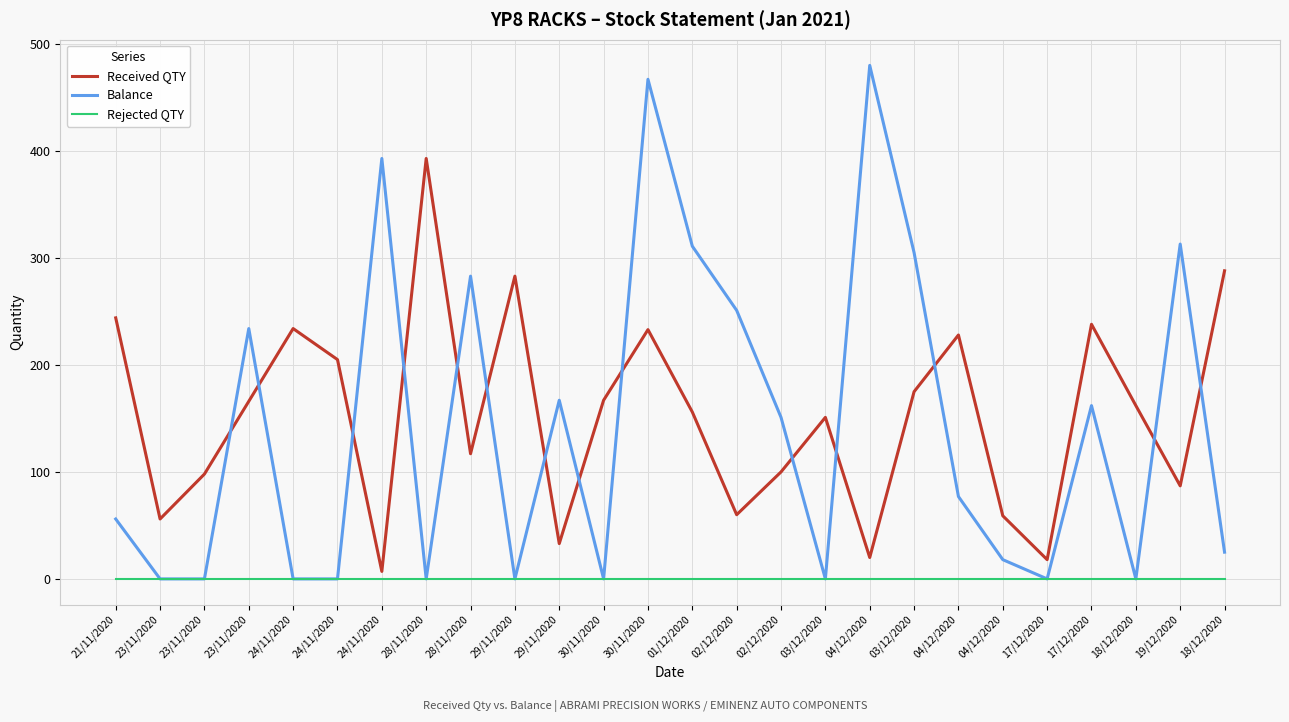

After their last crossing, which series has the higher values: Balance or Received QTY?

Received QTY